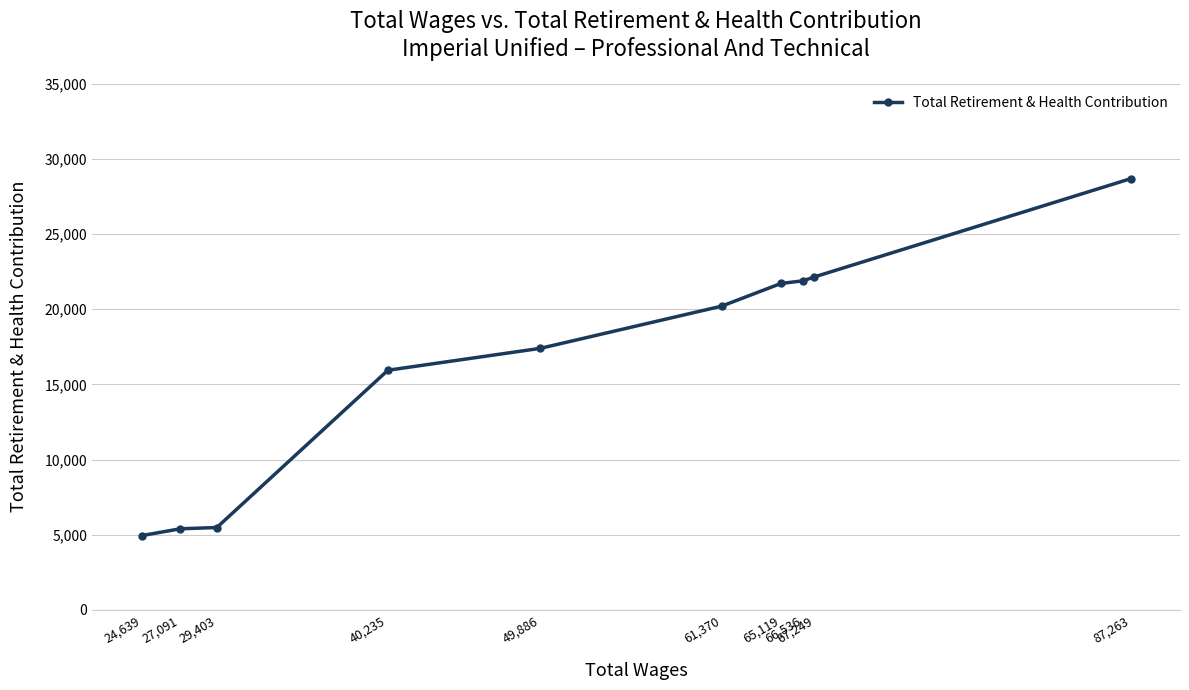

At which category does the chart reach its minimum across all series?

24,639